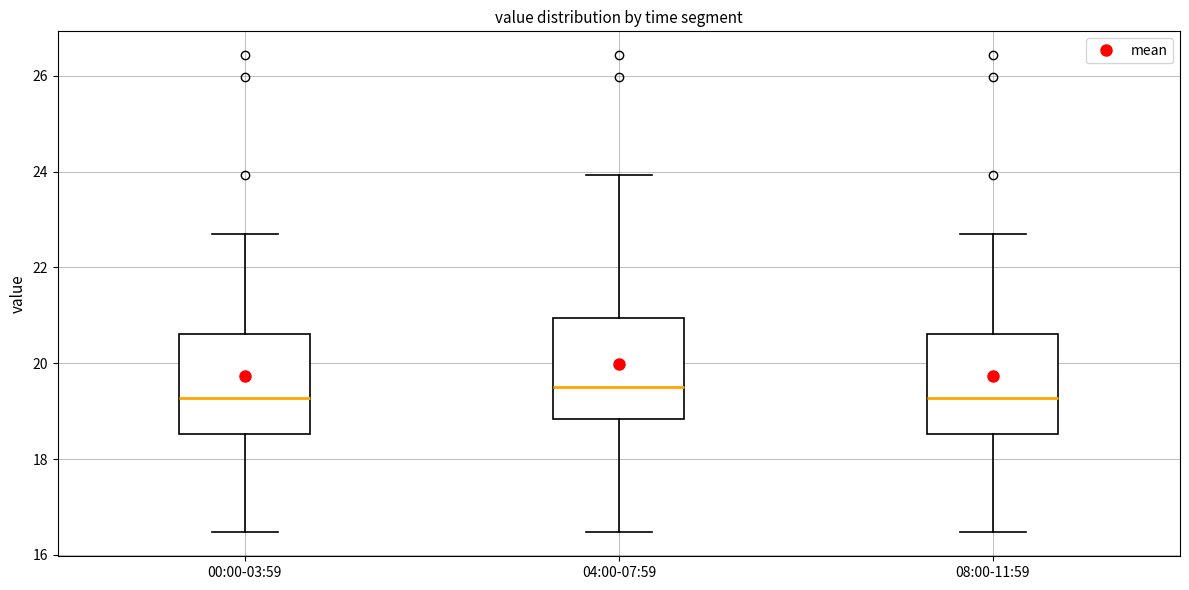

Reading left to right, transcribe this box plot: for each box, give where its median line is, the range the box spans, and where its two whiskers end, as read against the y-axis. The values are not printed on the chart, so give them approximately, as read against the axis.

00:00-03:59: median 19.2, box 18.6 to 20.6, whiskers 16.4 to 22.8
04:00-07:59: median 19.6, box 18.8 to 21.0, whiskers 16.4 to 24.0
08:00-11:59: median 19.2, box 18.6 to 20.6, whiskers 16.4 to 22.8